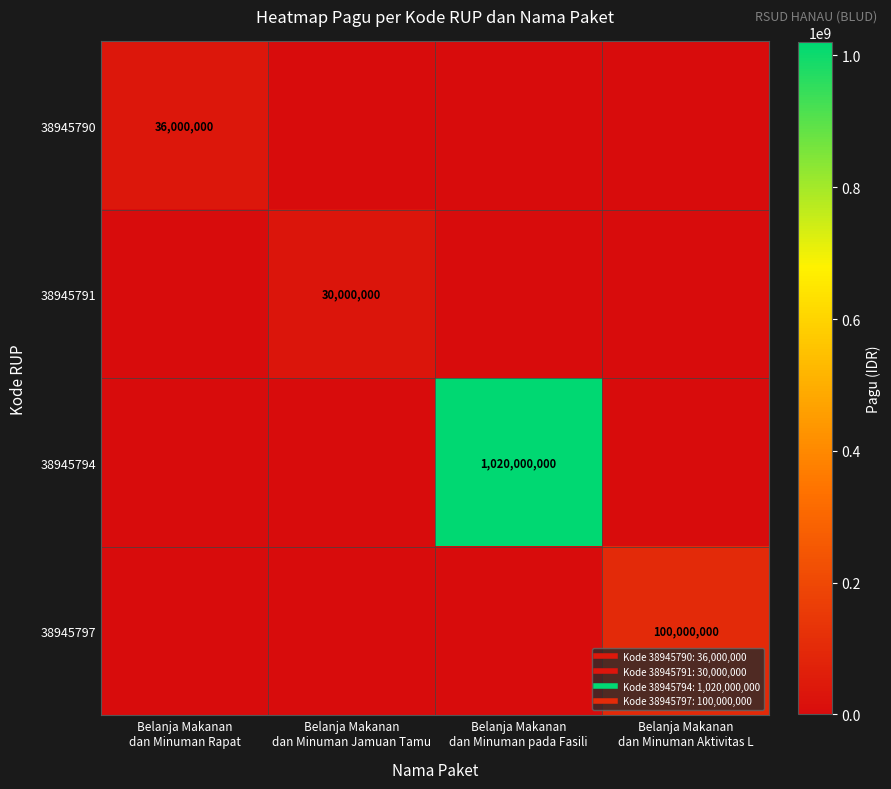

At Belanja Makanan dan Minuman Rapat, list the series in order from largest to smallest.

38945790, 38945791, 38945794, 38945797